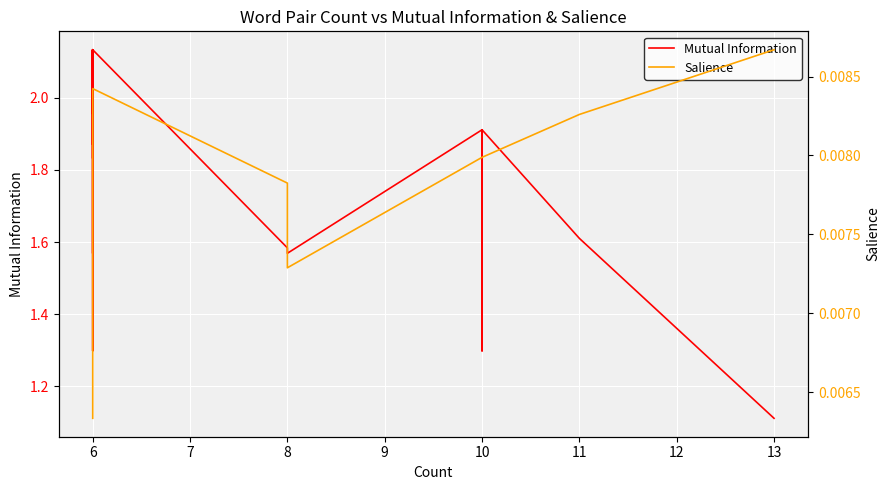

What are all the series names shown in the legend?

Mutual Information, Salience